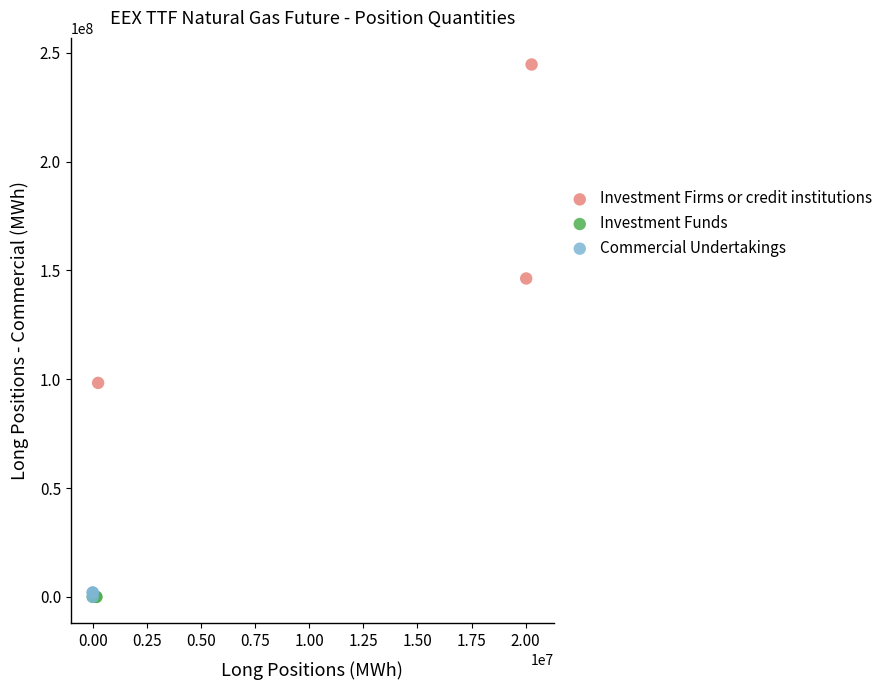

Which series reaches the maximum Y coordinate?

Investment Firms or credit institutions